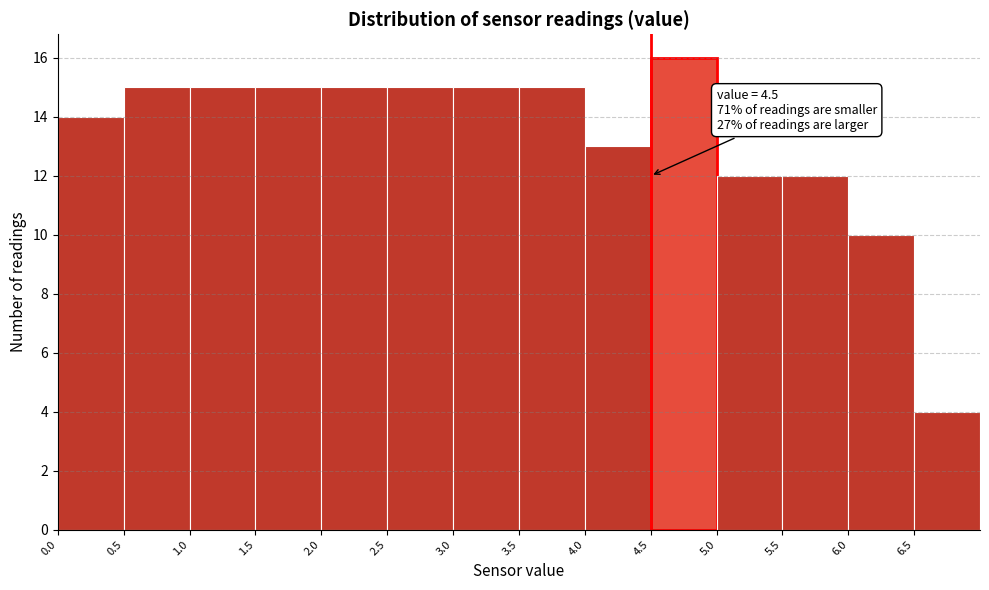

Which range on the x-axis has the tallest bar?

4.5 to 5.0